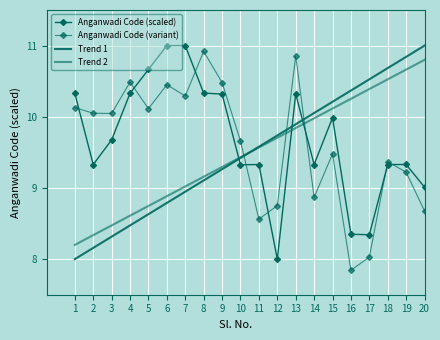

List the labels in order of Anganwadi Code (variant) value, largest first.

8, 13, 4, 9, 6, 7, 1, 5, 2, 3, 10, 15, 18, 19, 14, 12, 20, 11, 17, 16